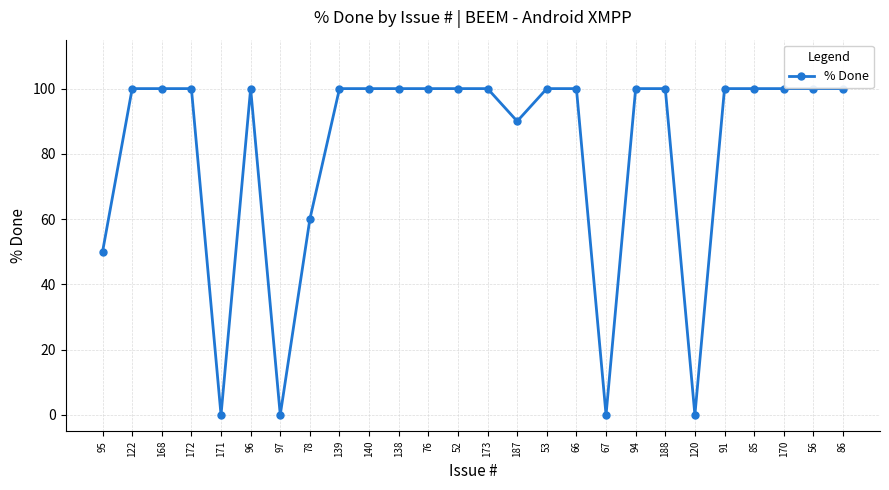

Reading left to right, list all the values displayed in this chart.

50	100	100	100	0	100	0	60	100	100	100	100	100	100	90	100	100	0	100	100	0	100	100	100	100	100